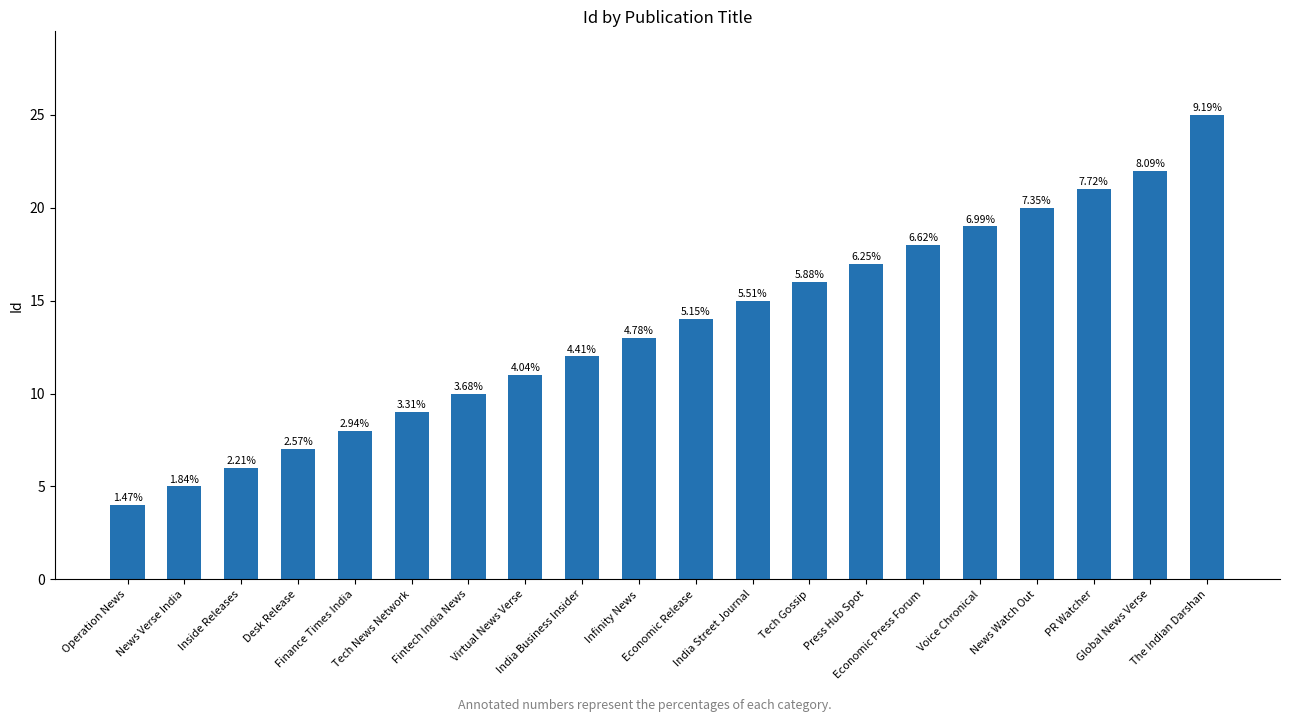

Approximately how many times larger is the value at The Indian Darshan compared to India Street Journal?

1.7